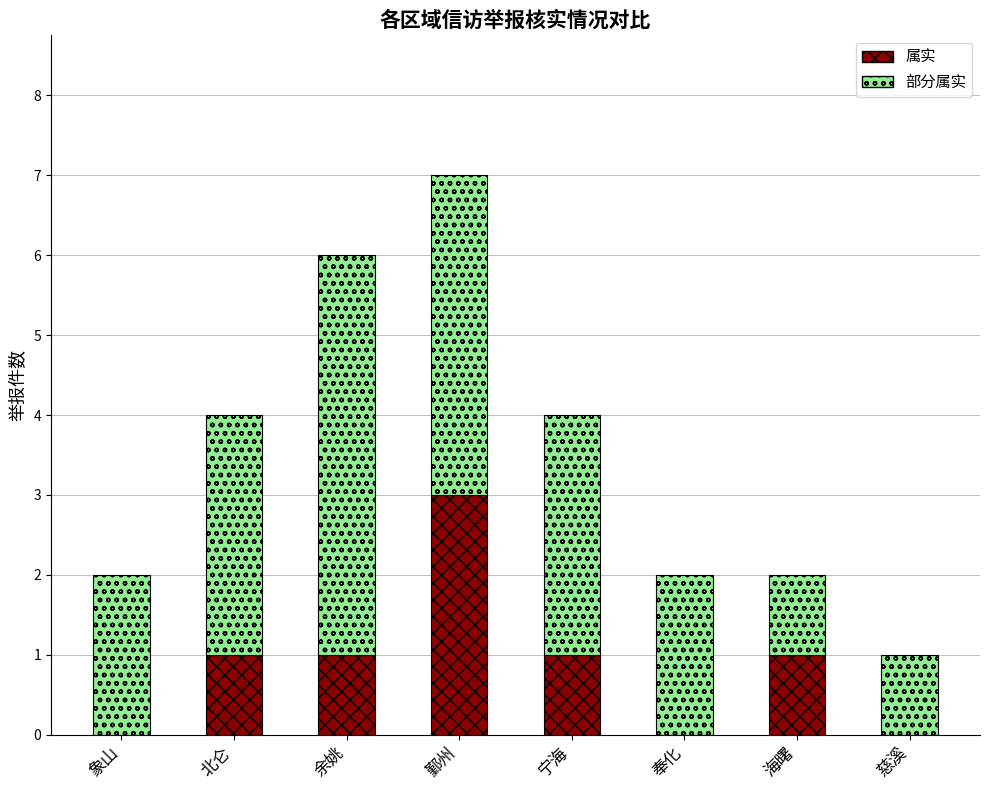

At which category is the sum across all series the highest?

鄞州